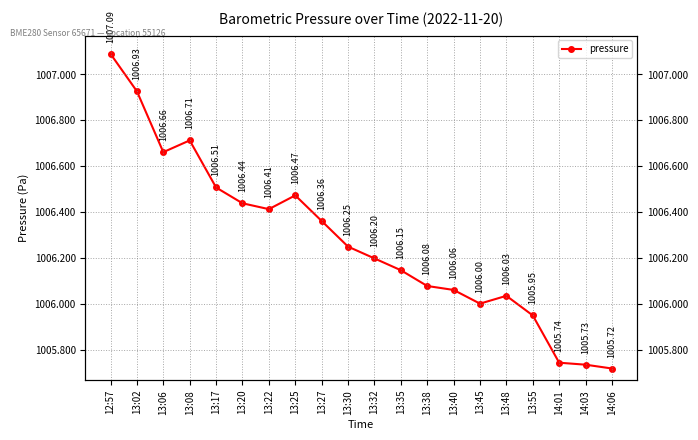

Approximately how many times larger is the value at 13:55 compared to 12:57?

1.0